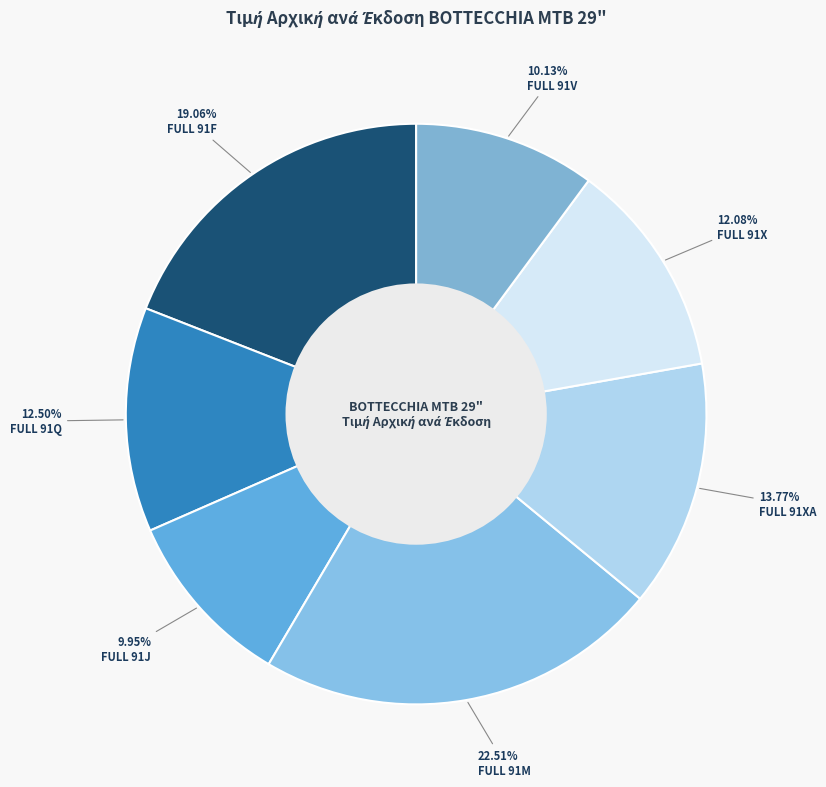

To the nearest percent, what is the difference between the FULL 91XA and FULL 91J slice percentages?

4%